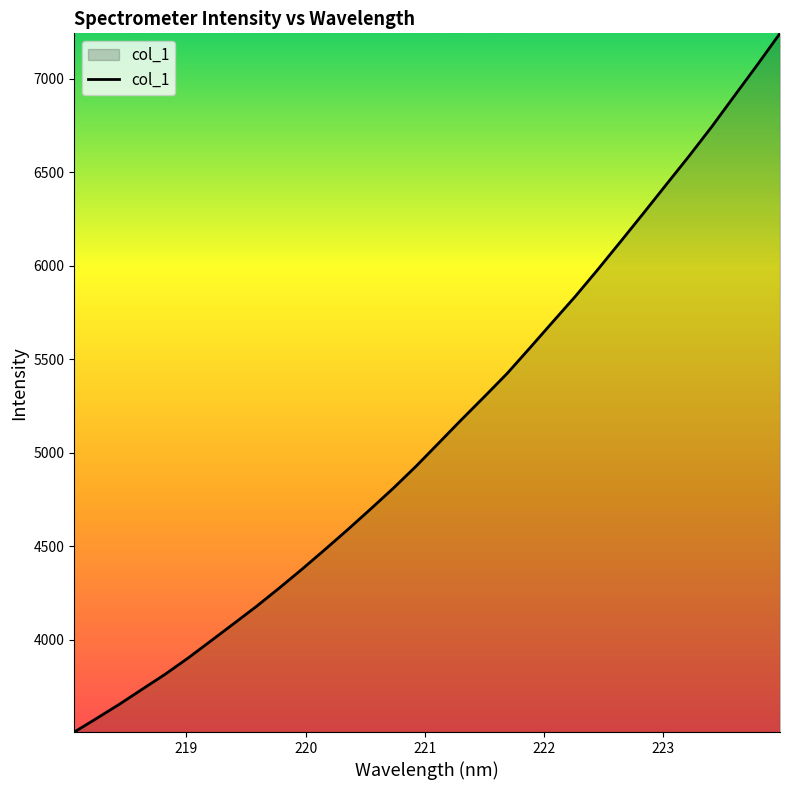

What is the smallest value displayed?

3507.0